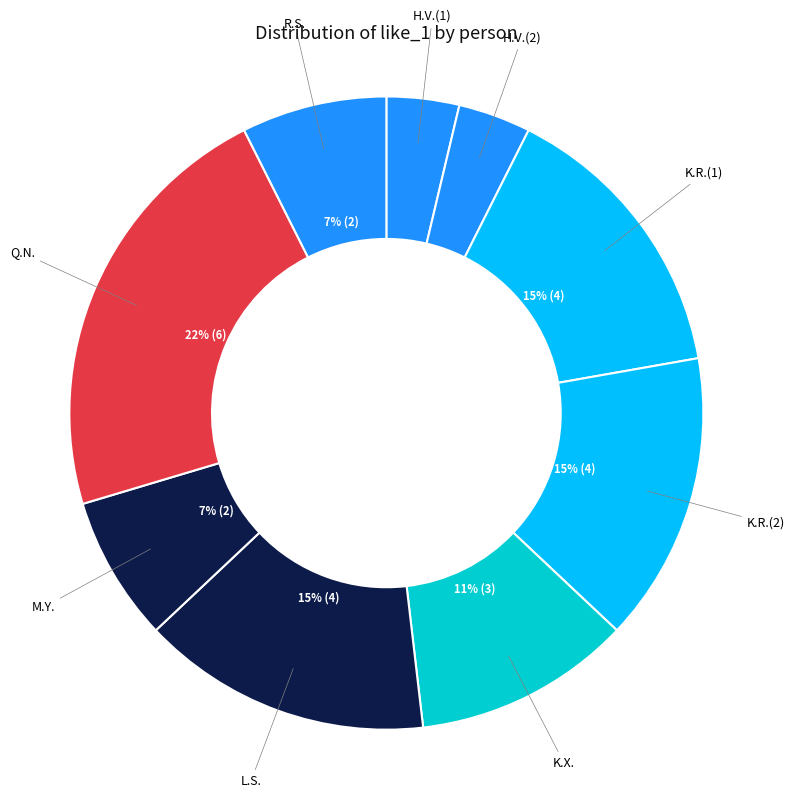

Is there a majority slice in this chart?

No